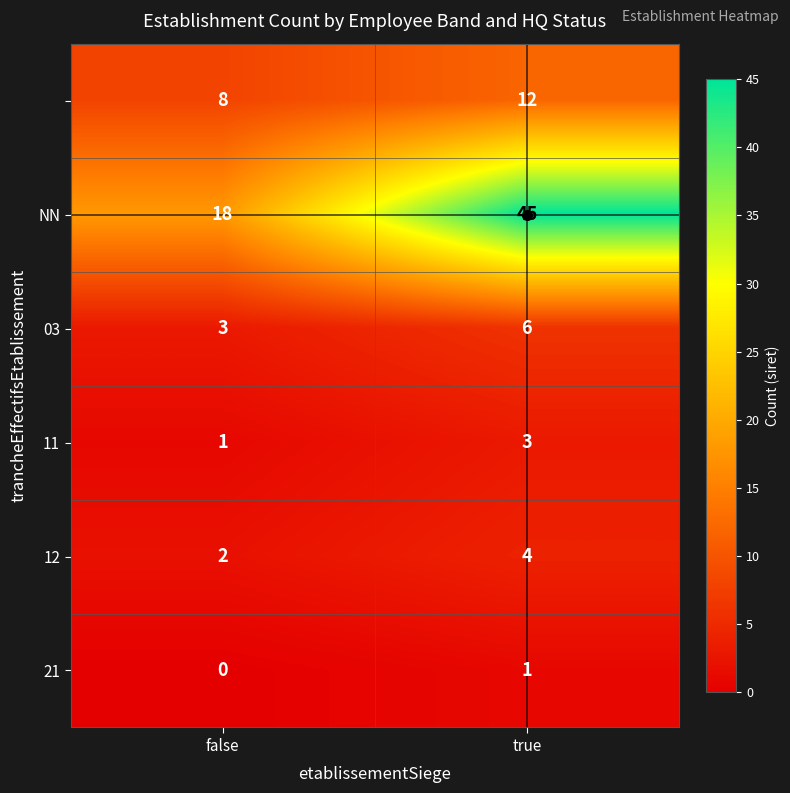

Count the number of categories in the chart.

2